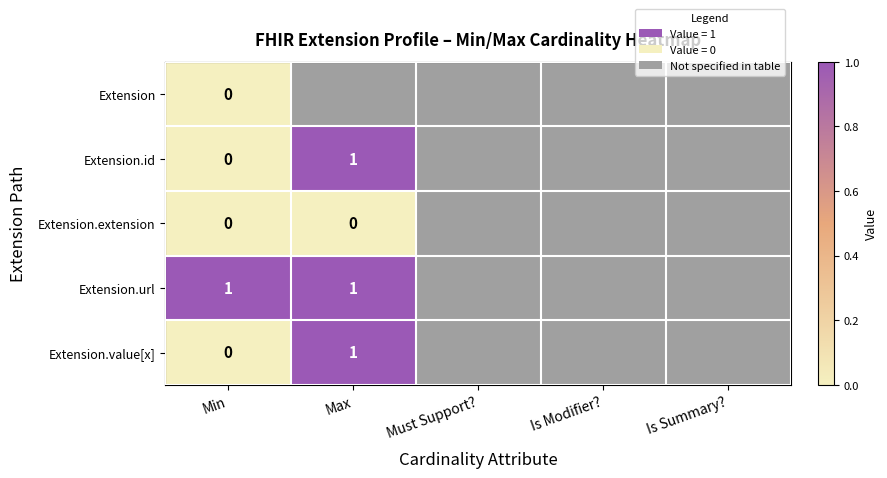

How many series are shown in this chart?

5